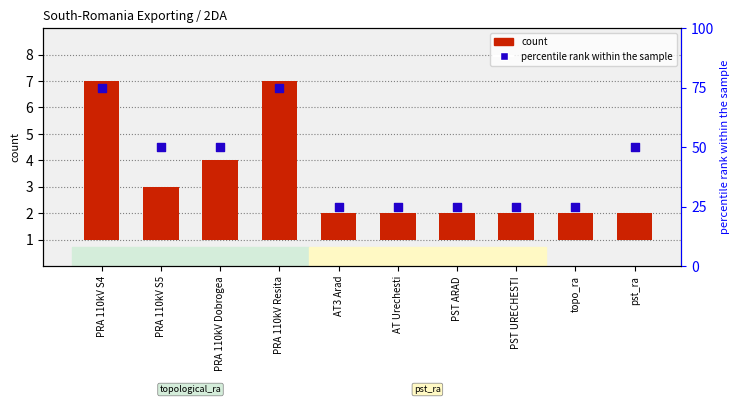

Which series has the largest total across all categories?

percentile rank within the sample